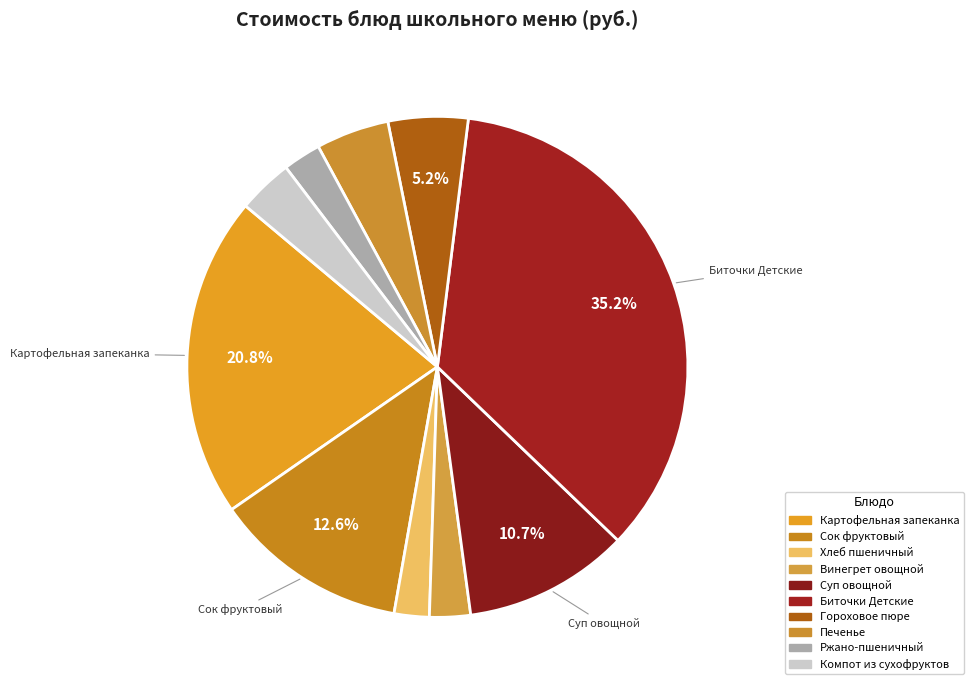

Is the sum of Биточки Детские and Сок фруктовый greater than half?

No